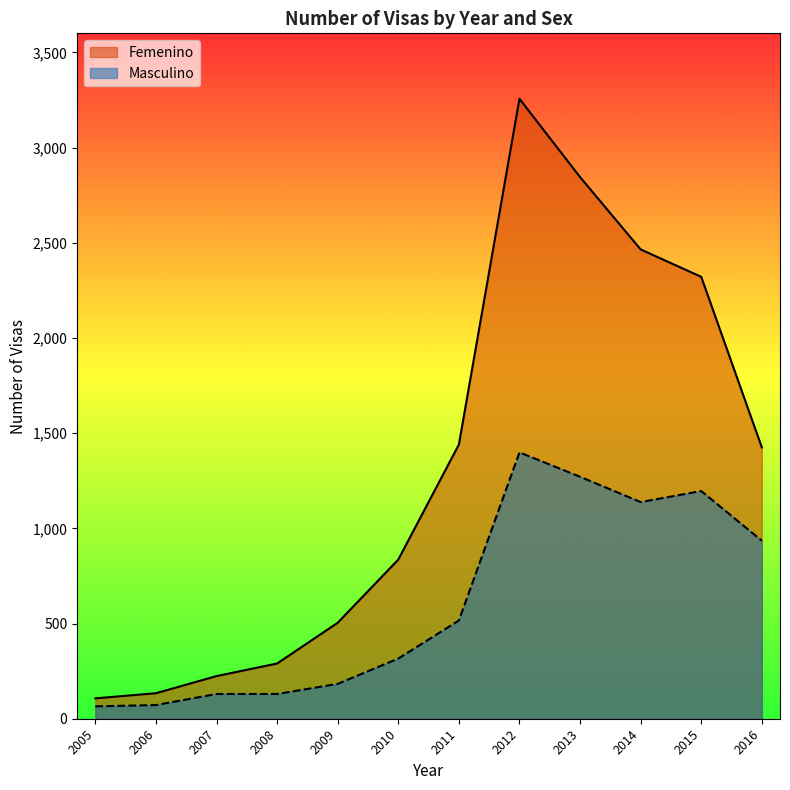

Does the chart have visible grid lines?

No